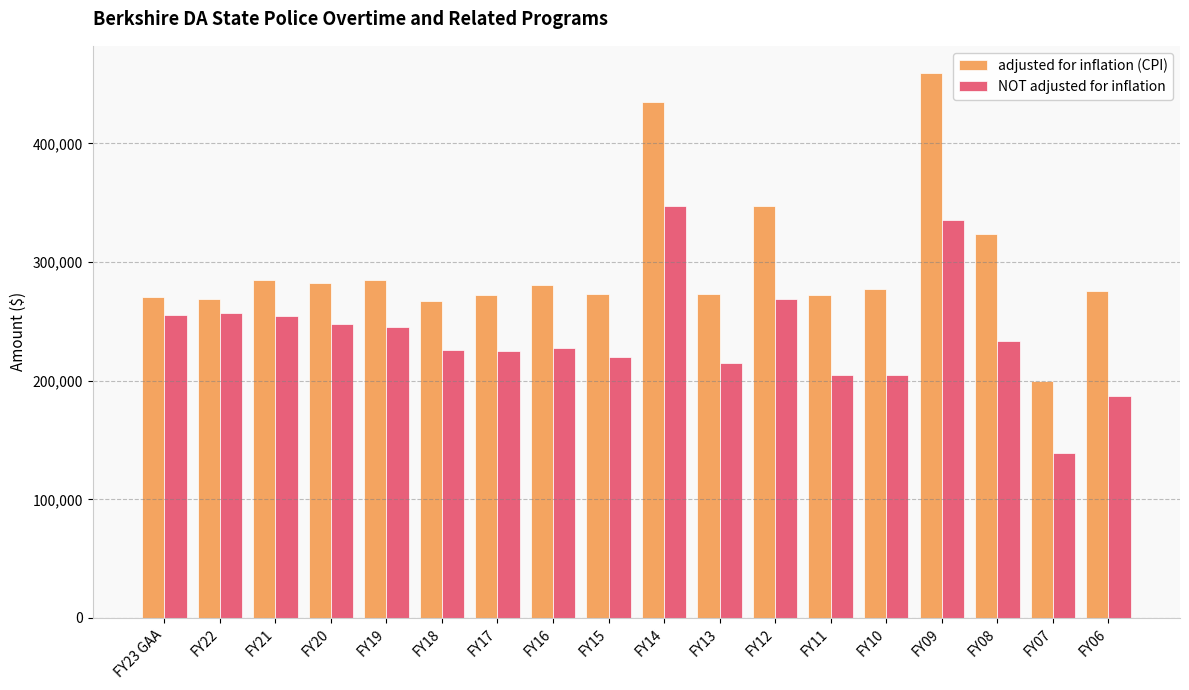

How many distinct data groups are displayed?

2